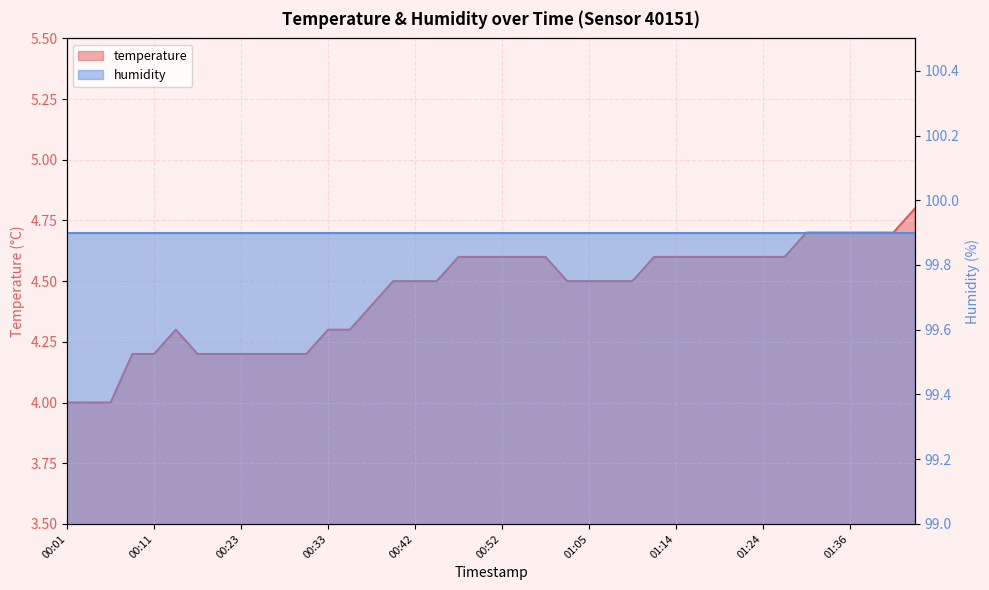

Reading left to right, list all the values displayed in this chart.

00:01=4.0	00:03=4.0	00:06=4.0	00:08=4.2	00:11=4.2	00:13=4.3	00:18=4.2	00:21=4.2	00:23=4.2	00:25=4.2	00:28=4.2	00:30=4.2	00:33=4.3	00:35=4.3	00:38=4.4	00:40=4.5	00:42=4.5	00:45=4.5	00:47=4.6	00:50=4.6	00:52=4.6	00:55=4.6	00:57=4.6	01:02=4.5	01:05=4.5	01:07=4.5	01:09=4.5	01:12=4.6	01:14=4.6	01:17=4.6	01:19=4.6	01:22=4.6	01:24=4.6	01:26=4.6	01:31=4.7	01:34=4.7	01:36=4.7	01:39=4.7	01:41=4.7	01:43=4.8